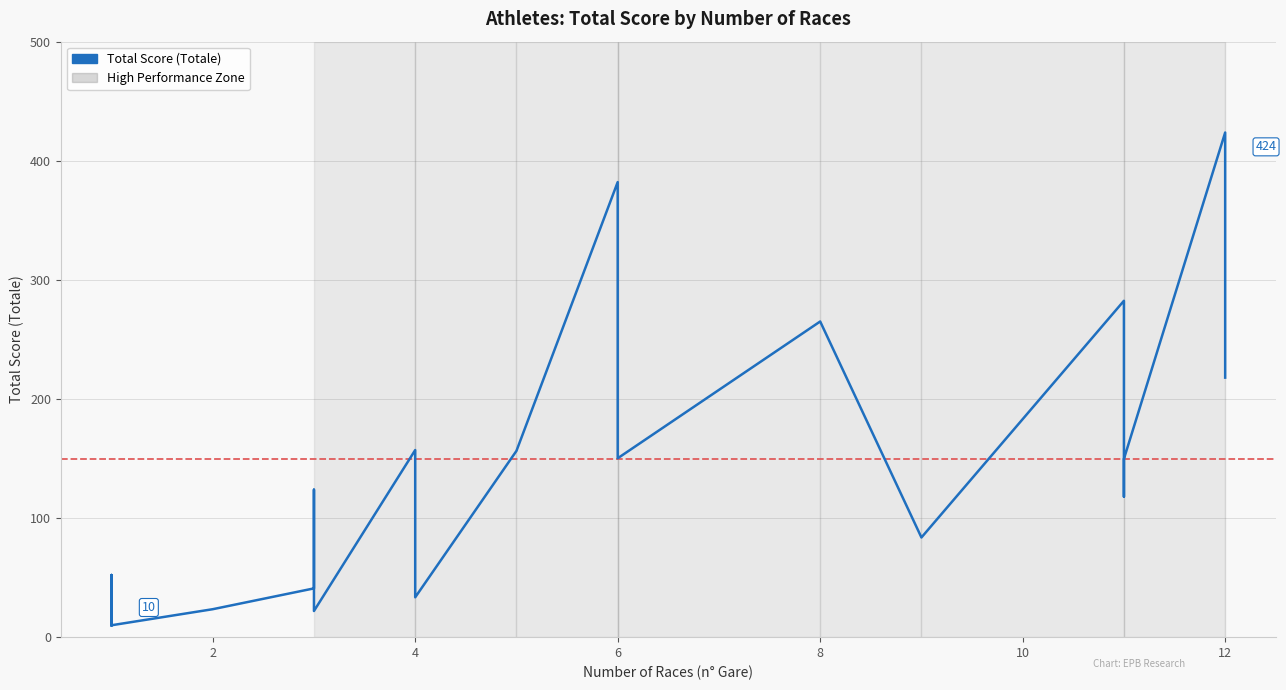

What is the minimum value shown in the chart?

10.0